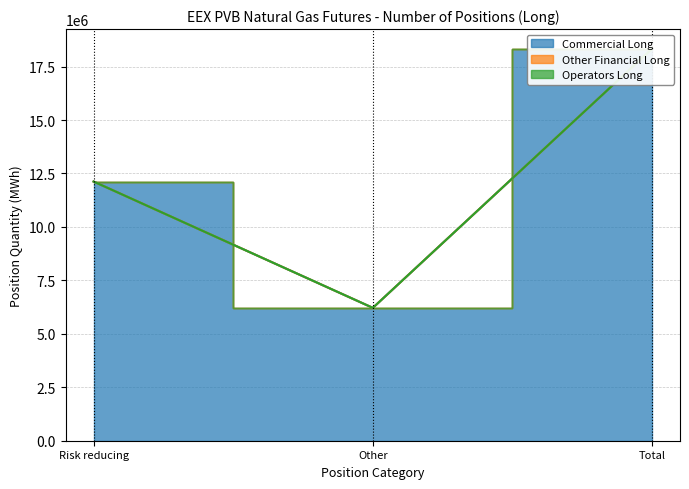

What is the difference between the highest and lowest values at Risk reducing?

12121800